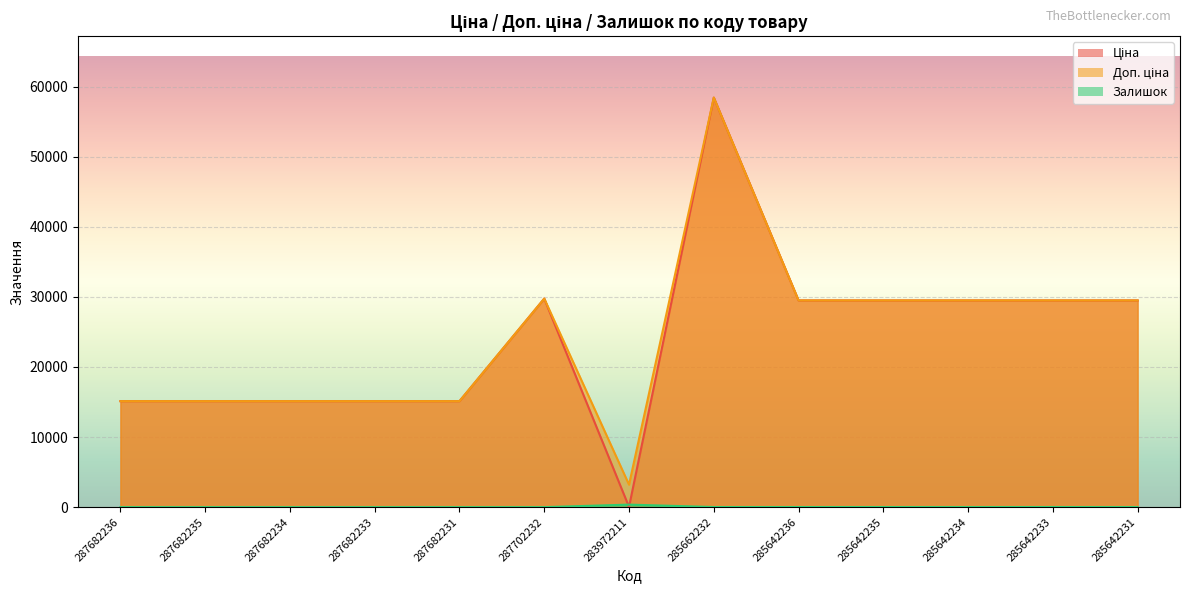

What is the difference between the second highest and second lowest values in the Залишок series?

16.0